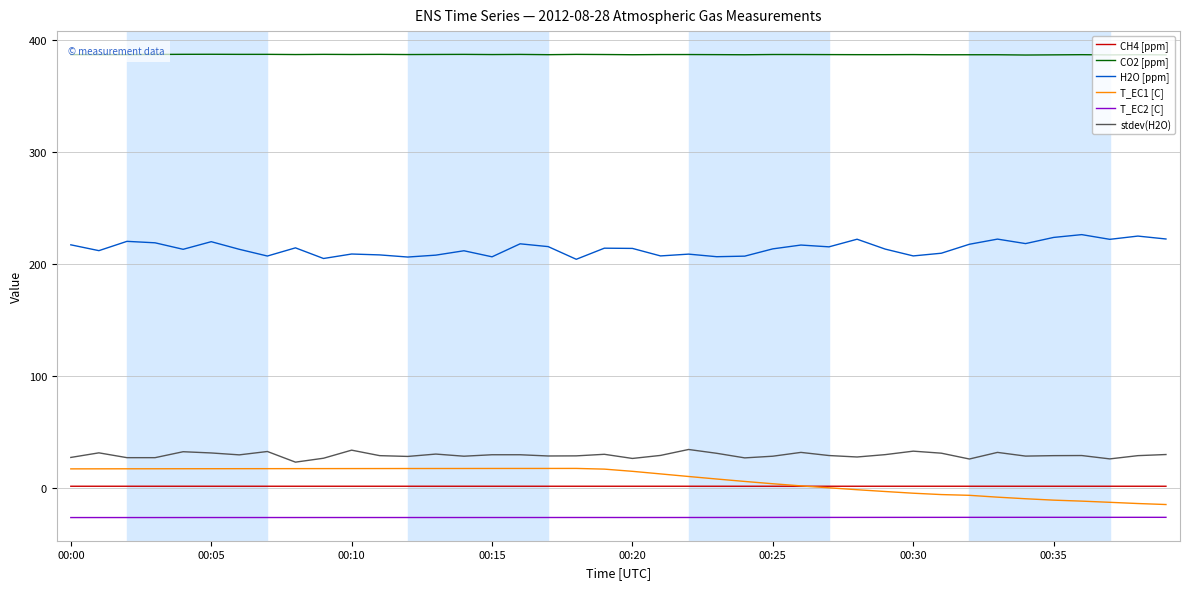

List the series in order of their peak value, highest first.

CO2 [ppm], H2O [ppm], stdev(H2O), T_EC1 [C], CH4 [ppm], T_EC2 [C]